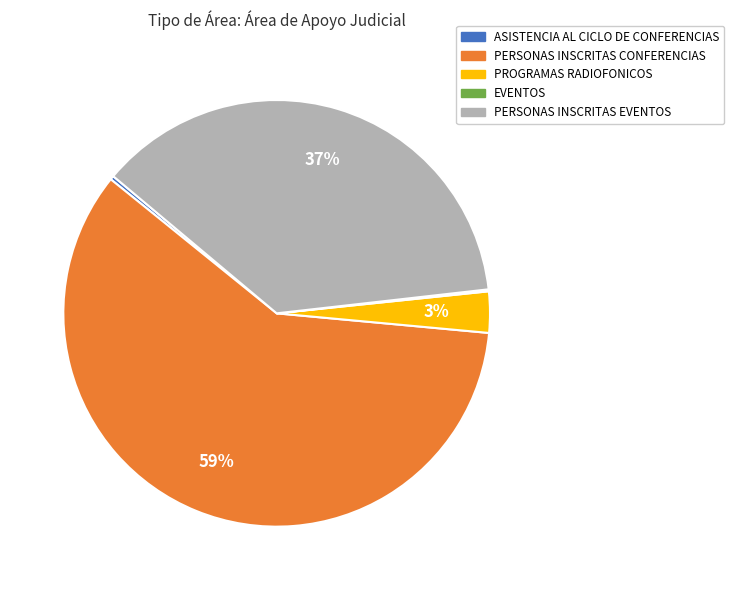

Is there a majority slice in this chart?

Yes